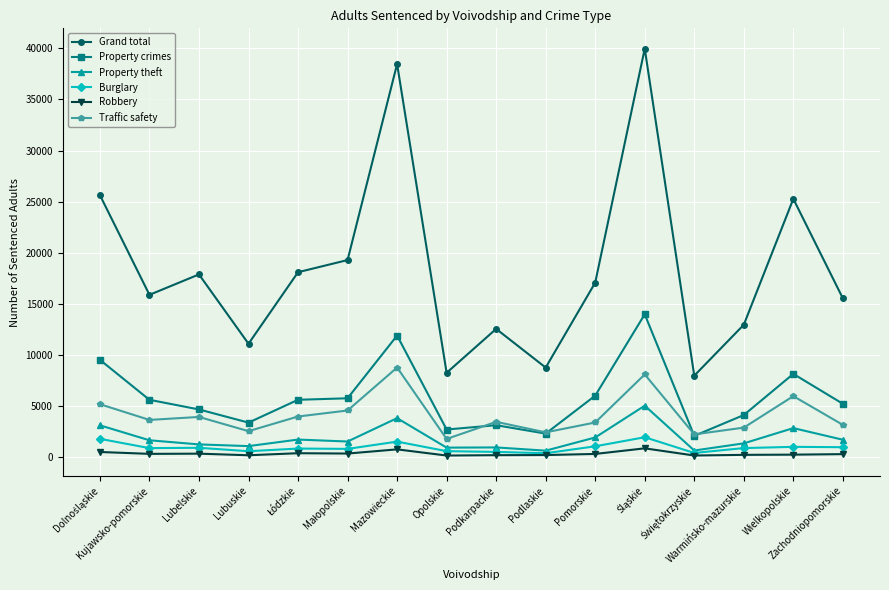

Which series has the largest range (max minus min)?

Grand total